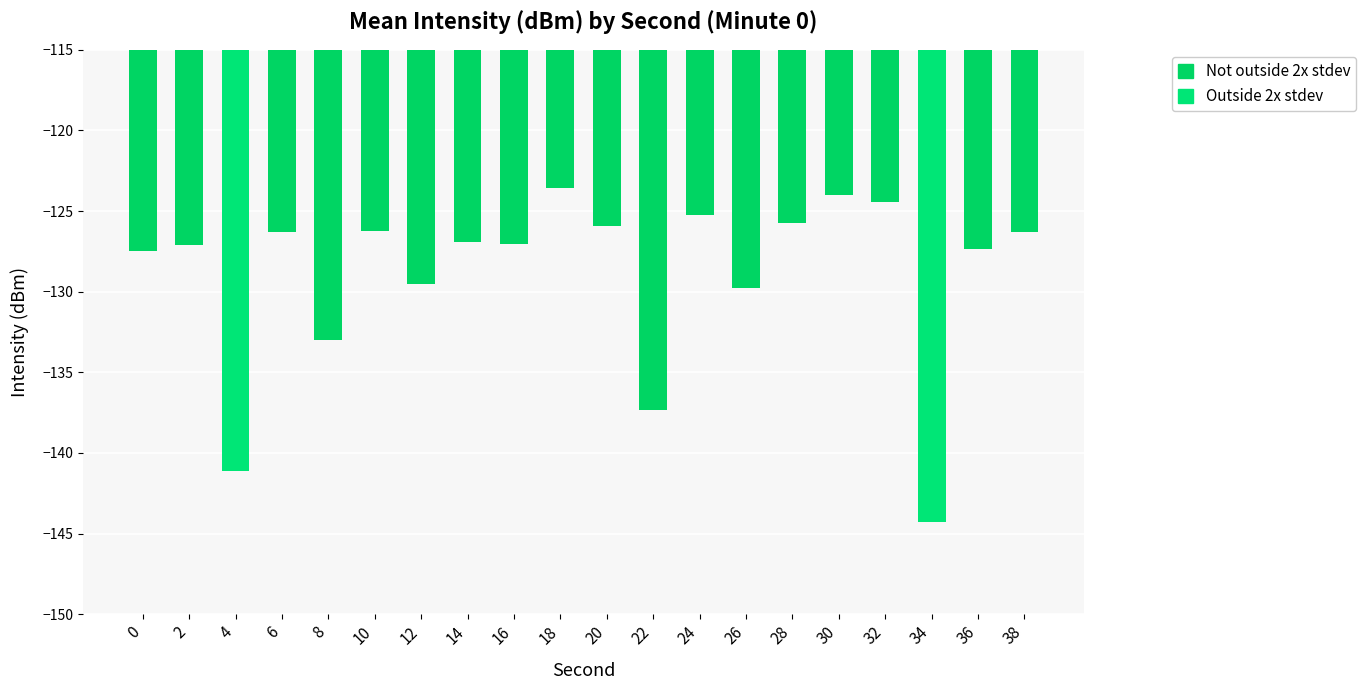

Count the number of categories in the chart.

20